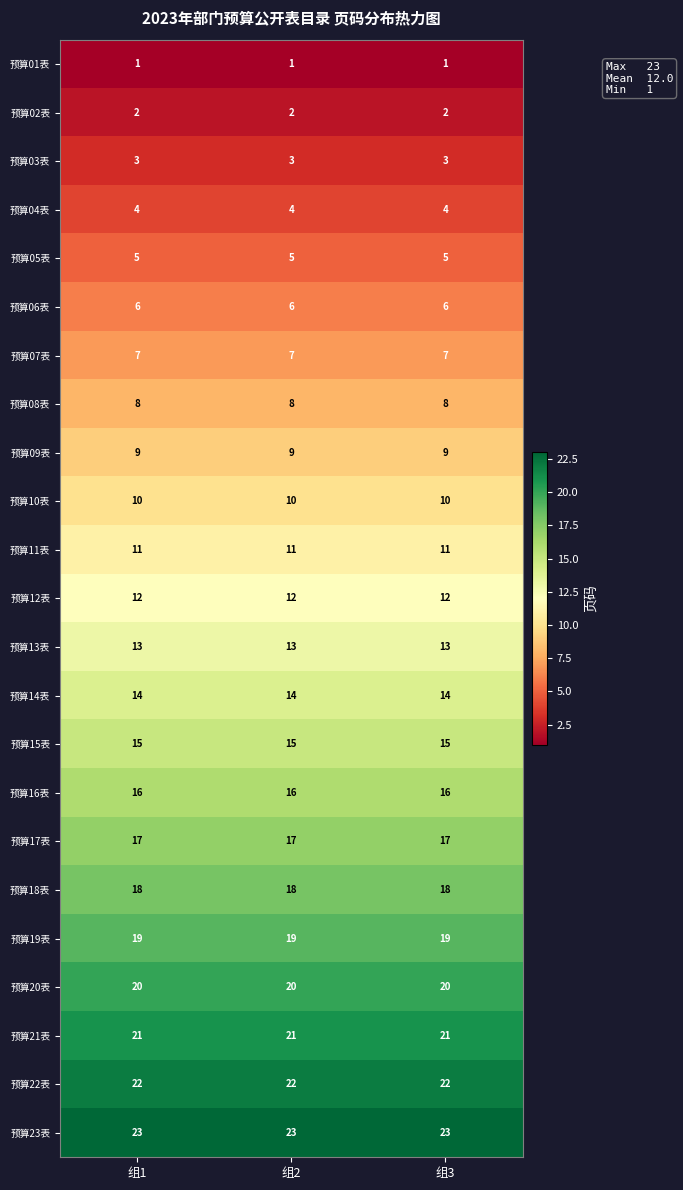

What is the greatest value displayed?

23